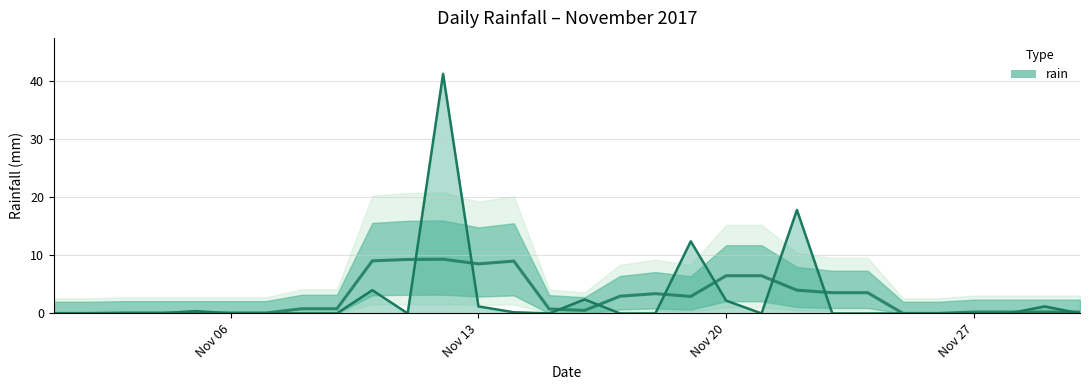

How many positive values are there?

10